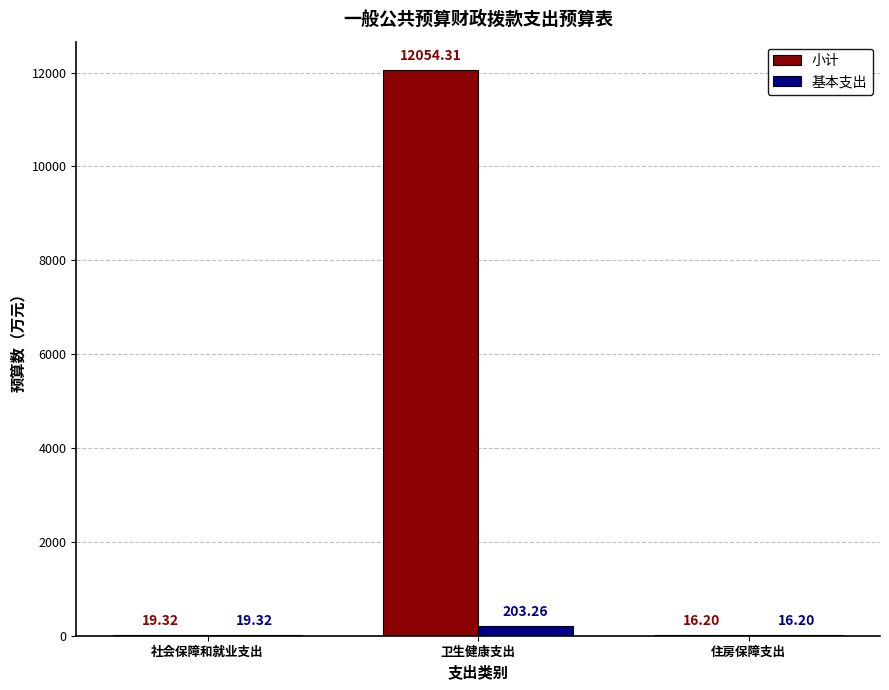

What is the sum of all 基本支出 values?

238.8